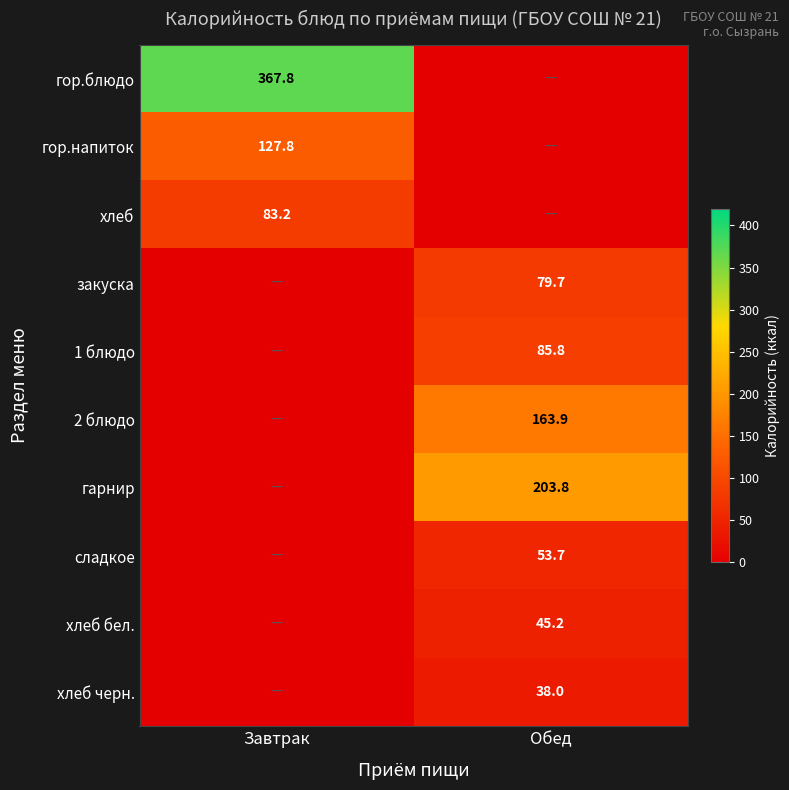

True or false: закуска has a value of 79.7 at Обед.

True